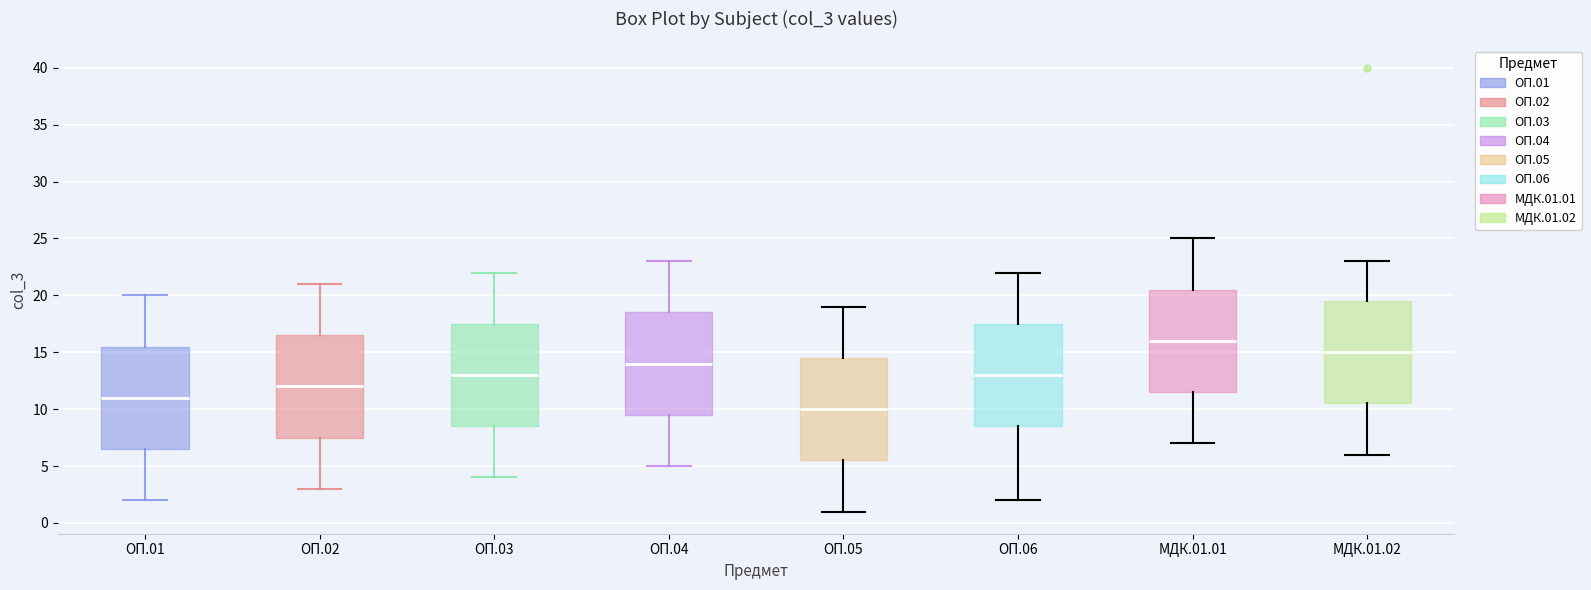

Where is the lower edge of the box for МДК.01.02 on the y-axis? The values are not printed on the chart, so give them approximately, as read against the axis.

10.5